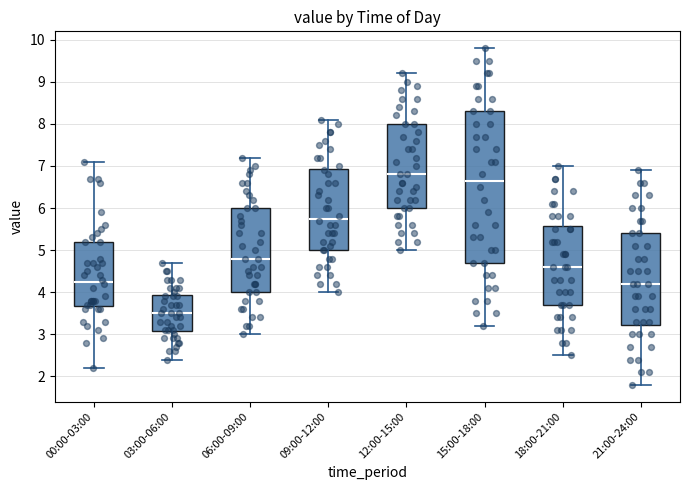

Reading left to right, read every box against the y-axis: the position of its median line, the range the box covers, and the ends of its whiskers. The values are not printed on the chart, so give them approximately, as read against the axis.

00:00-03:00: median 4.3, box 3.7 to 5.2, whiskers 2.2 to 7.1
03:00-06:00: median 3.5, box 3.1 to 3.9, whiskers 2.4 to 4.7
06:00-09:00: median 4.8, box 4.0 to 6.0, whiskers 3.0 to 7.2
09:00-12:00: median 5.8, box 5.0 to 6.9, whiskers 4.0 to 8.1
12:00-15:00: median 6.8, box 6.0 to 8.0, whiskers 5.0 to 9.2
15:00-18:00: median 6.7, box 4.7 to 8.3, whiskers 3.2 to 9.8
18:00-21:00: median 4.6, box 3.7 to 5.6, whiskers 2.5 to 7.0
21:00-24:00: median 4.2, box 3.2 to 5.4, whiskers 1.8 to 6.9